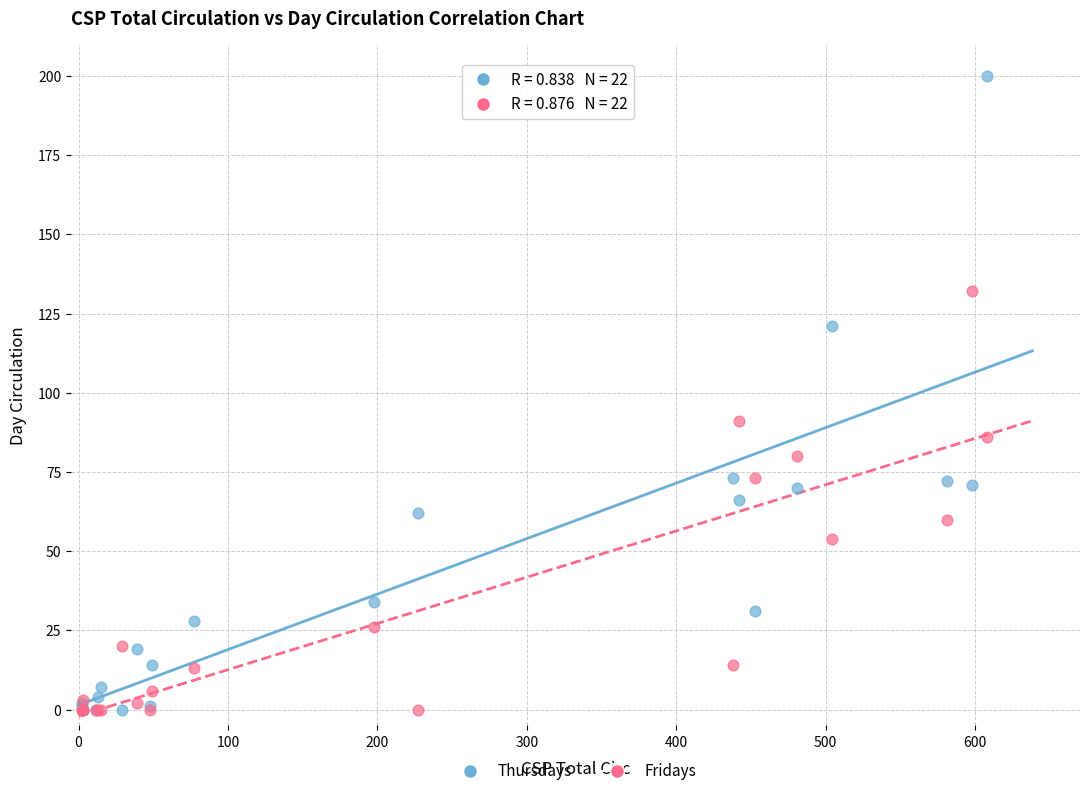

Which series contains the highest Y value?

Thursdays